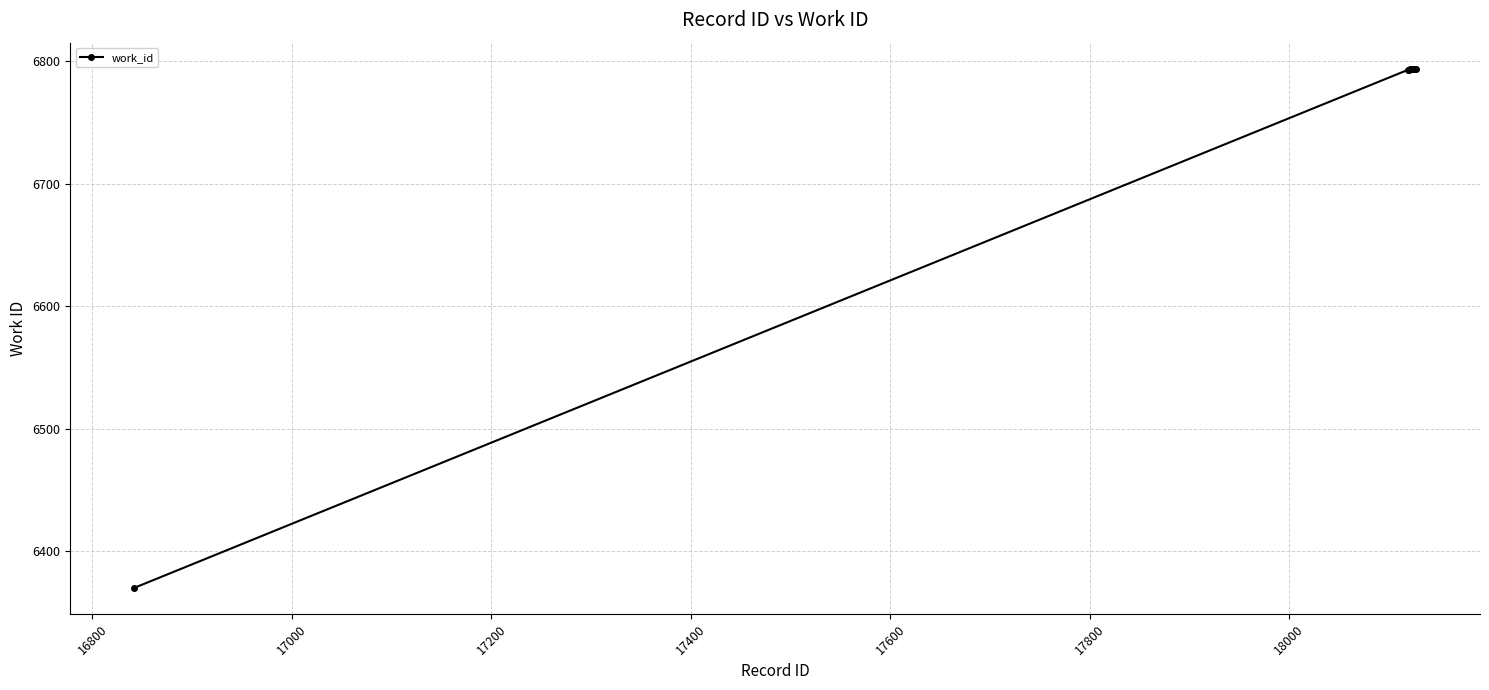

What is the value of the 8th point from the left?

6794